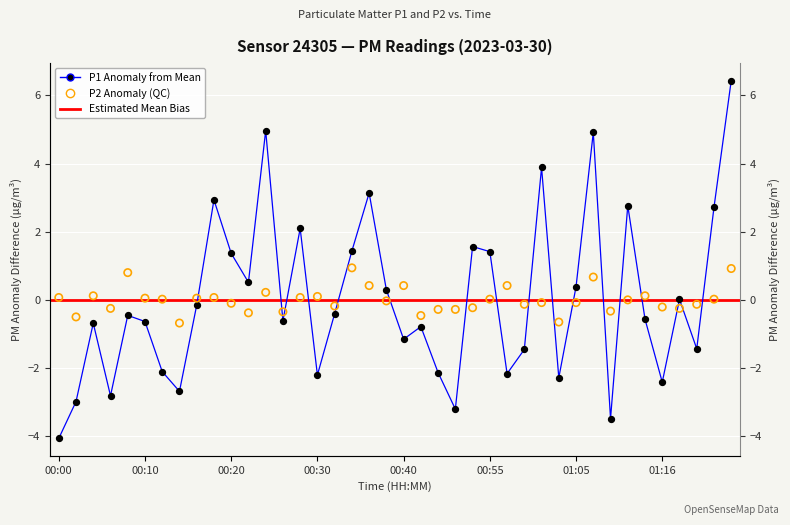

At how many categories does at least one series exceed 5?

1